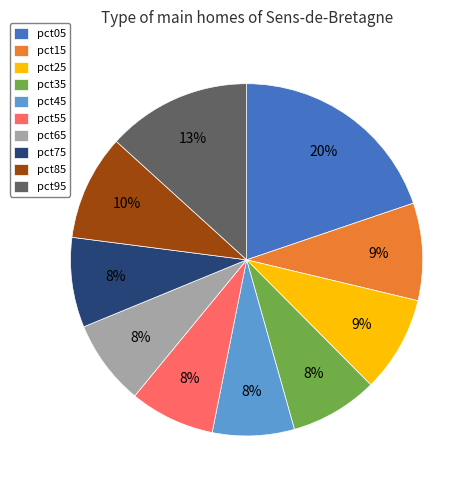

To the nearest percent, what is the difference between the largest and smallest slice percentages?

12%